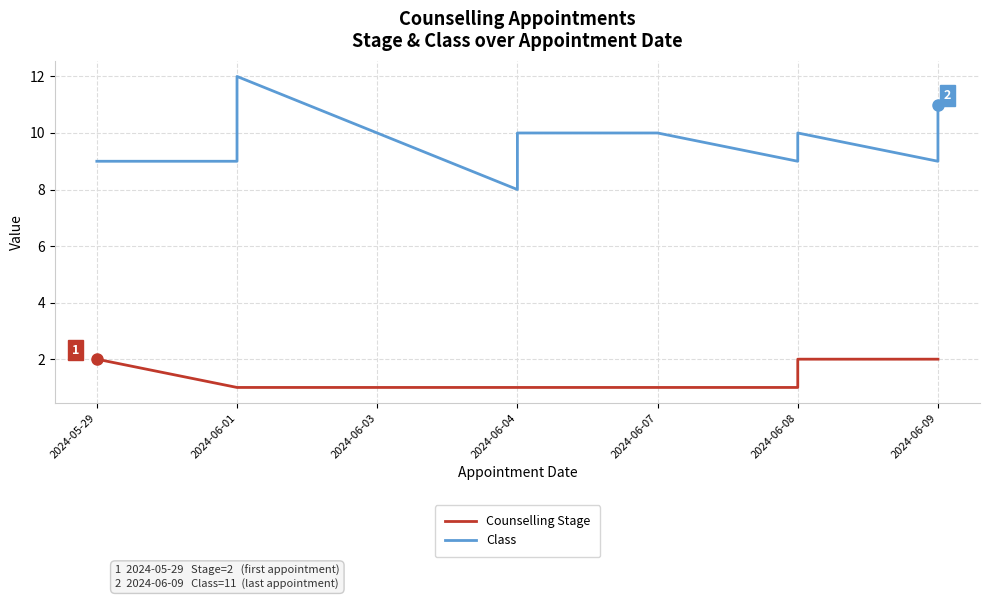

At which category does the chart reach its minimum across all series?

2024-06-01